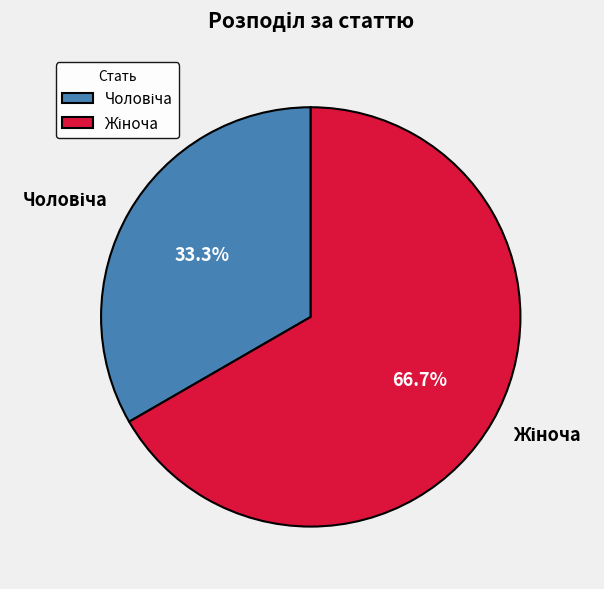

Is there a majority slice in this chart?

Yes